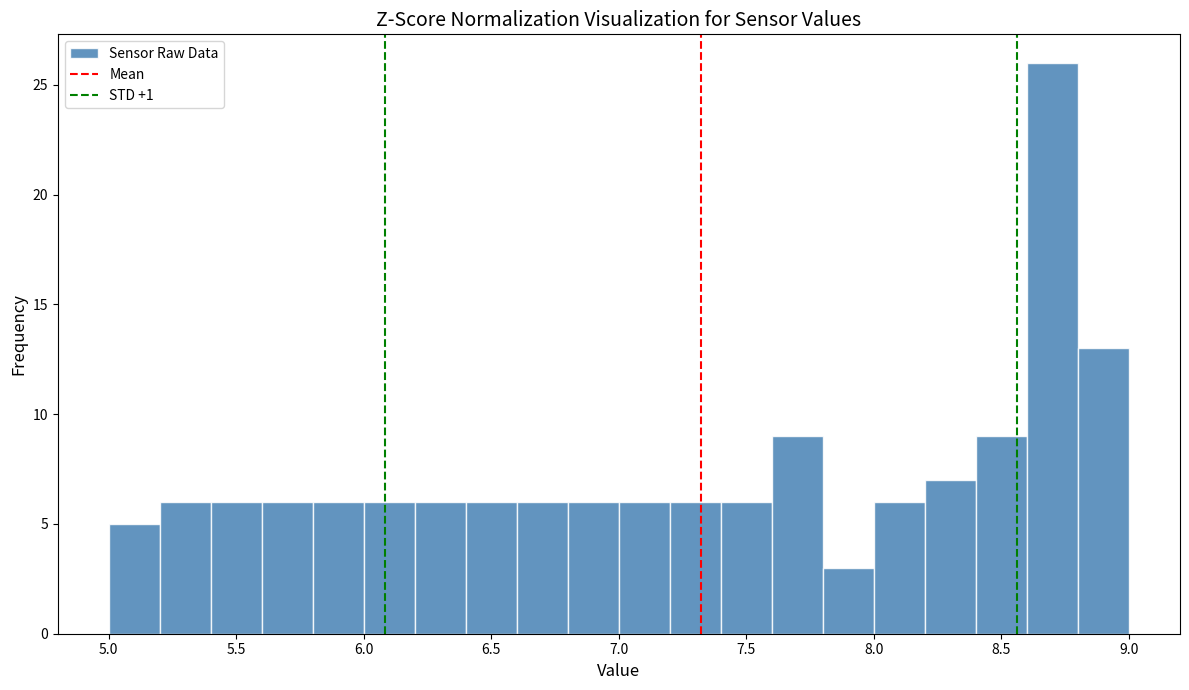

Over which range of the x-axis is the bar tallest?

8.6 to 8.8